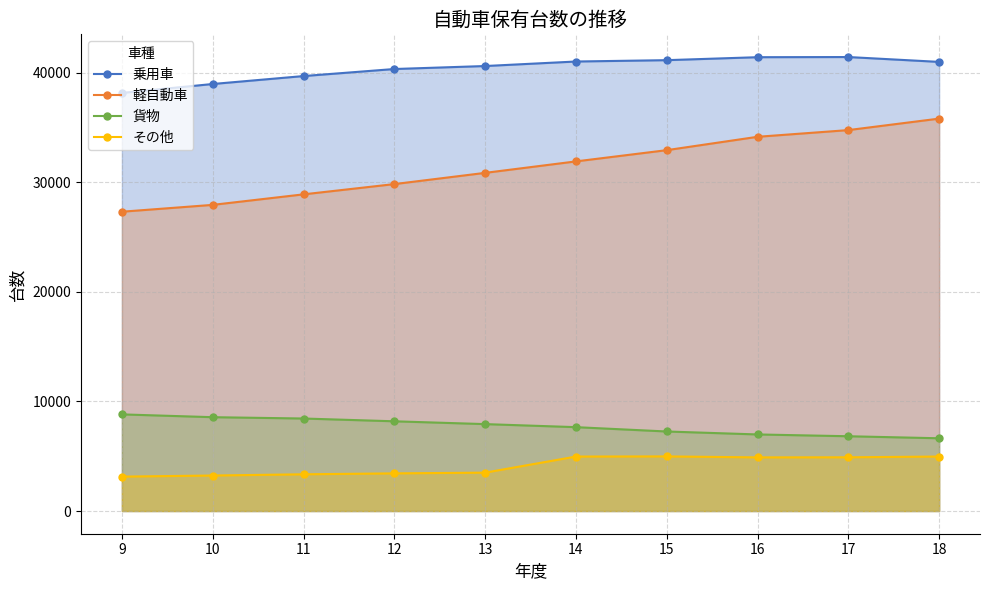

Reading left to right, extract all data points from this chart.

乗用車: 9=38171	10=38986	11=39711	12=40354	13=40627	14=41039	15=41162	16=41433	17=41448	18=41004
軽自動車: 9=27326	10=27951	11=28911	12=29848	13=30873	14=31920	15=32946	16=34166	17=34778	18=35827
貨物: 9=8823	10=8567	11=8446	12=8192	13=7935	14=7657	15=7261	16=6991	17=6827	18=6642
その他: 9=3141	10=3242	11=3353	12=3438	13=3504	14=4973	15=4987	16=4897	17=4905	18=4975